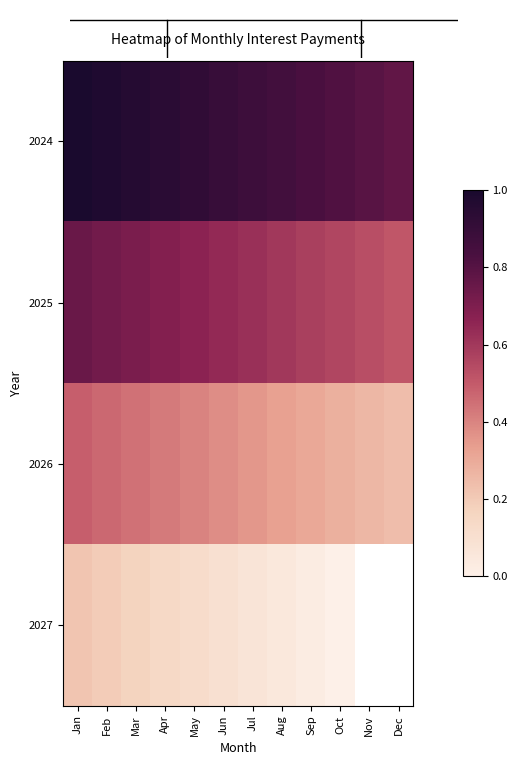

What is the smallest value displayed?

4.3